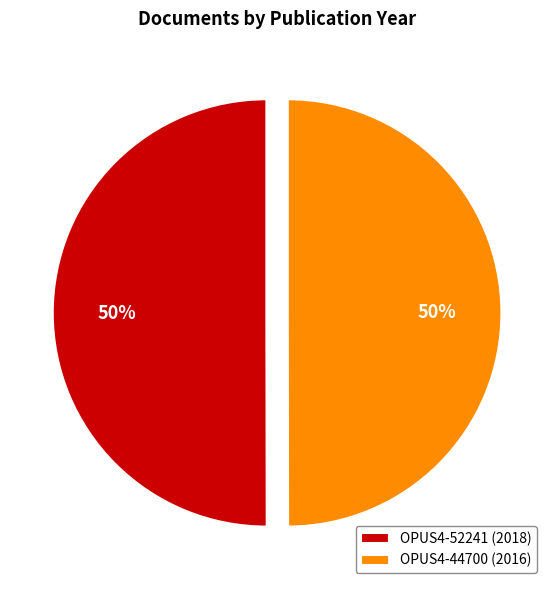

What is the ratio of the value at OPUS4-44700 (2016) to the value at OPUS4-52241 (2018)?

1.0